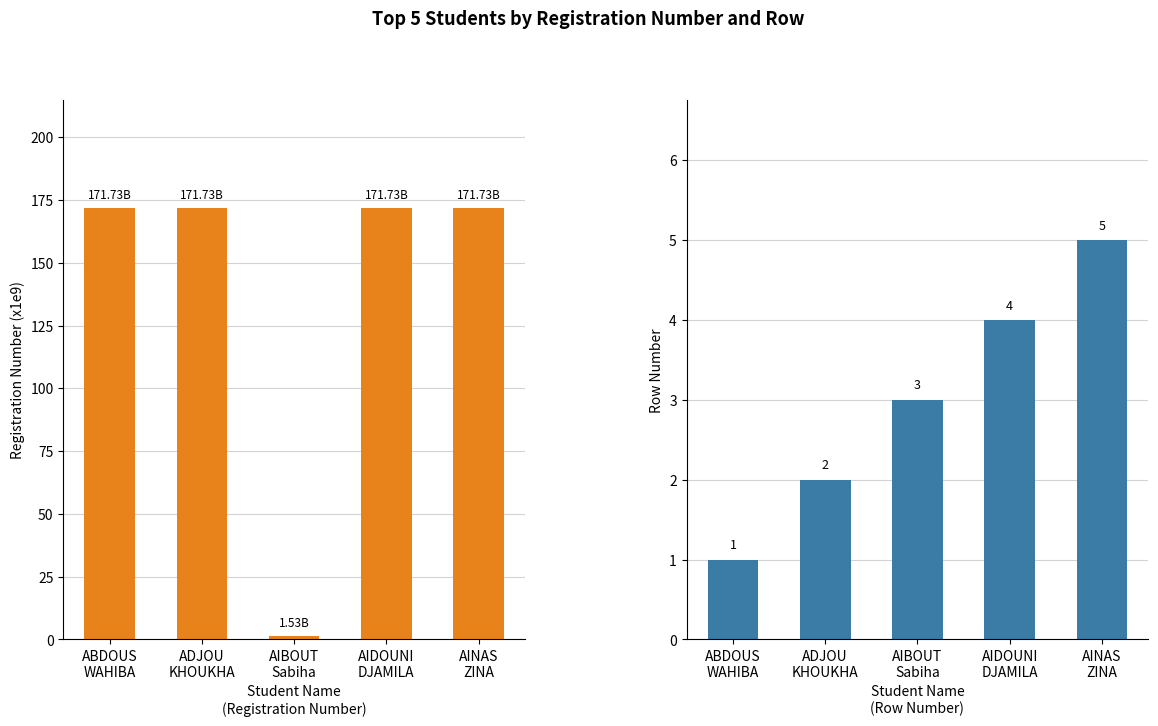

How many series are shown in this chart?

2